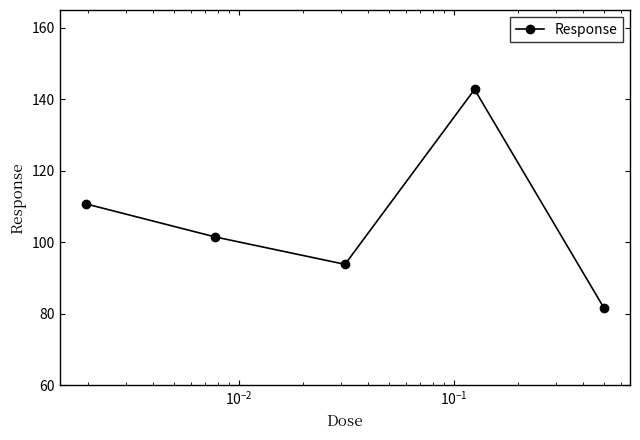

Reading right to left, list all the values displayed in this chart.

81.6	142.8	93.8	101.5	110.8